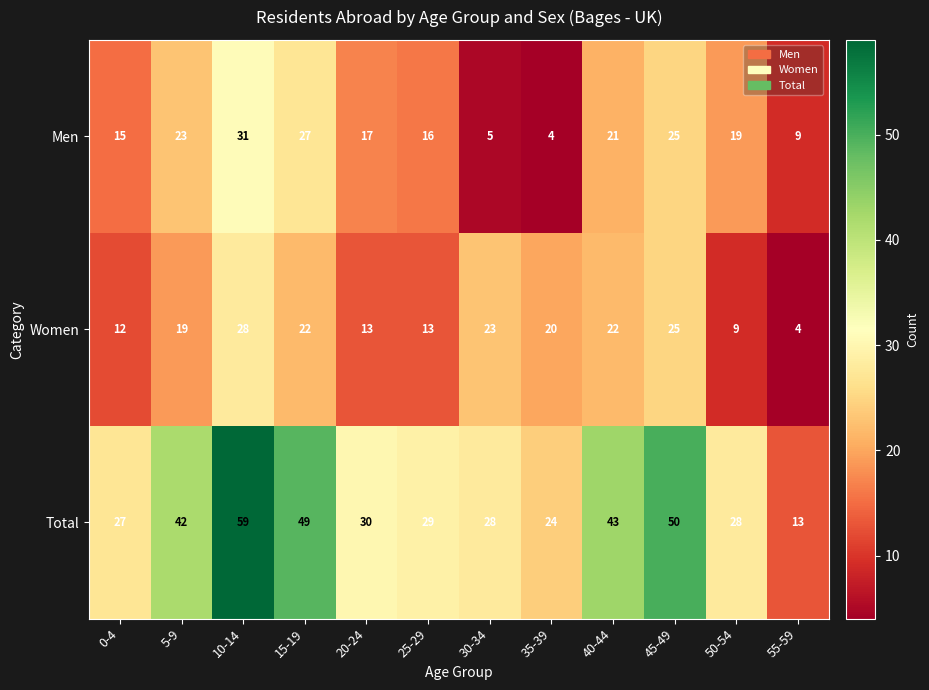

What is the minimum value shown in the chart?

4